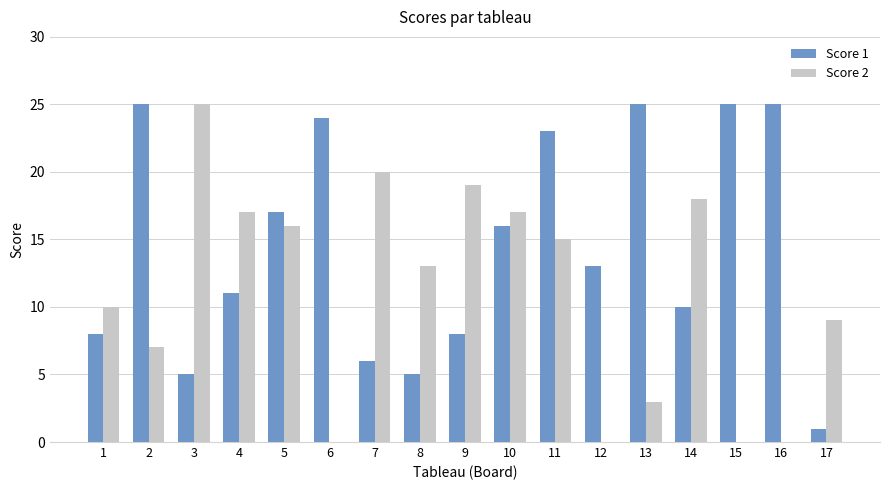

Reading left to right, what are all the values shown in this chart?

Score 1: 8	25	5	11	17	24	6	5	8	16	23	13	25	10	25	25	1
Score 2: 10	7	25	17	16	0	20	13	19	17	15	0	3	18	0	0	9